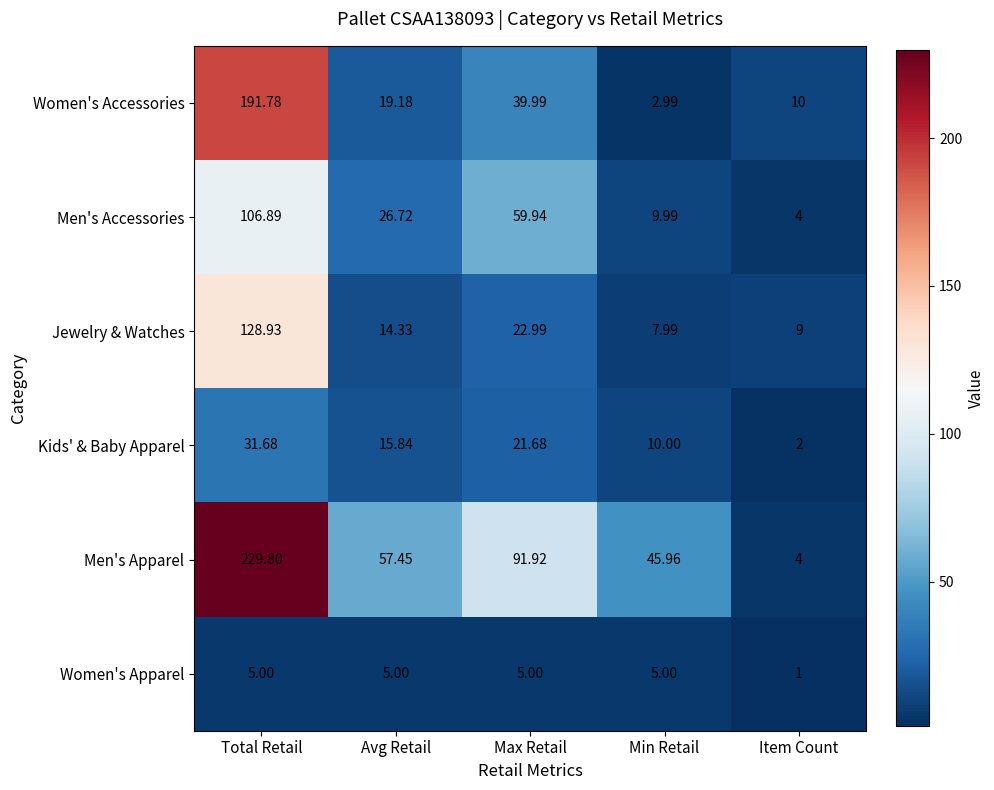

What is the difference between the highest and lowest values at Min Retail?

43.0